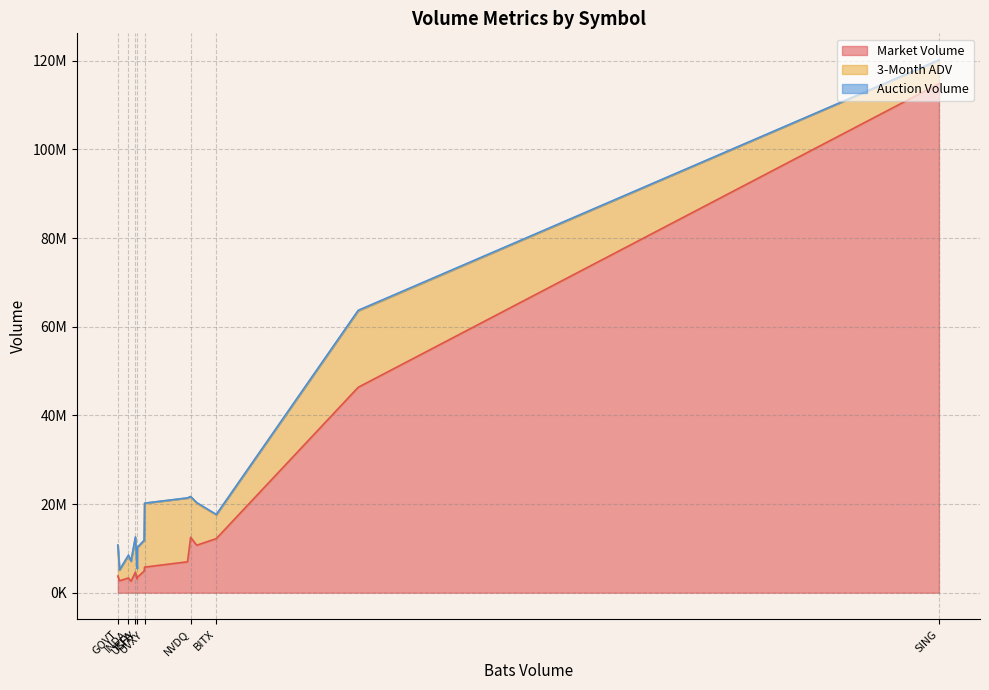

Does the chart display data point markers on the line(s)?

No